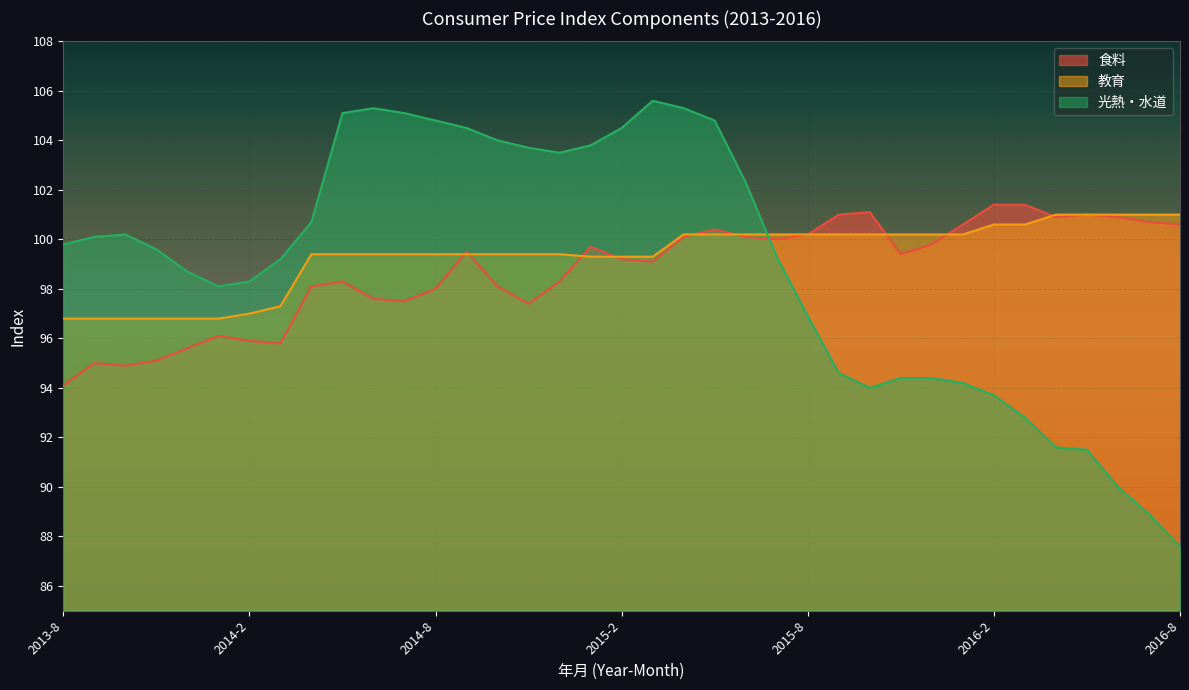

Rank the series by their maximum value, from highest to lowest.

光熱・水道, 食料, 教育